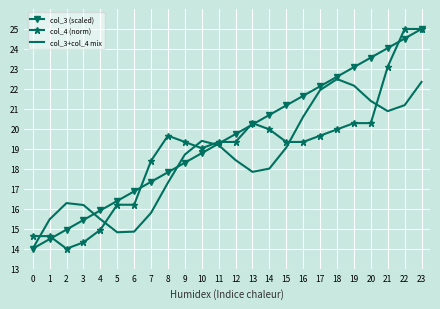

What are all the series names shown in the legend?

col_3 (scaled), col_4 (norm), col_3+col_4 mix